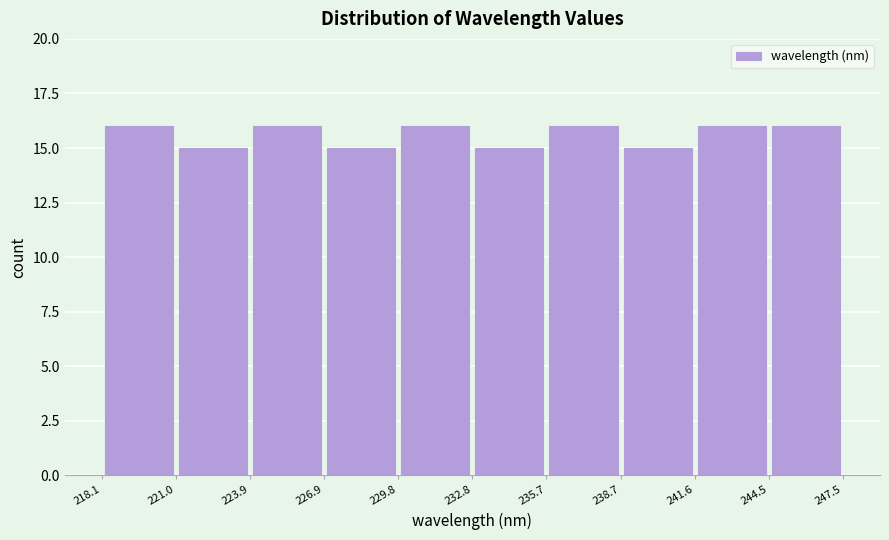

What is the height of the bar covering 244.5 to 247.5 on the x-axis? The values are not printed on the chart, so give them approximately, as read against the axis.

16